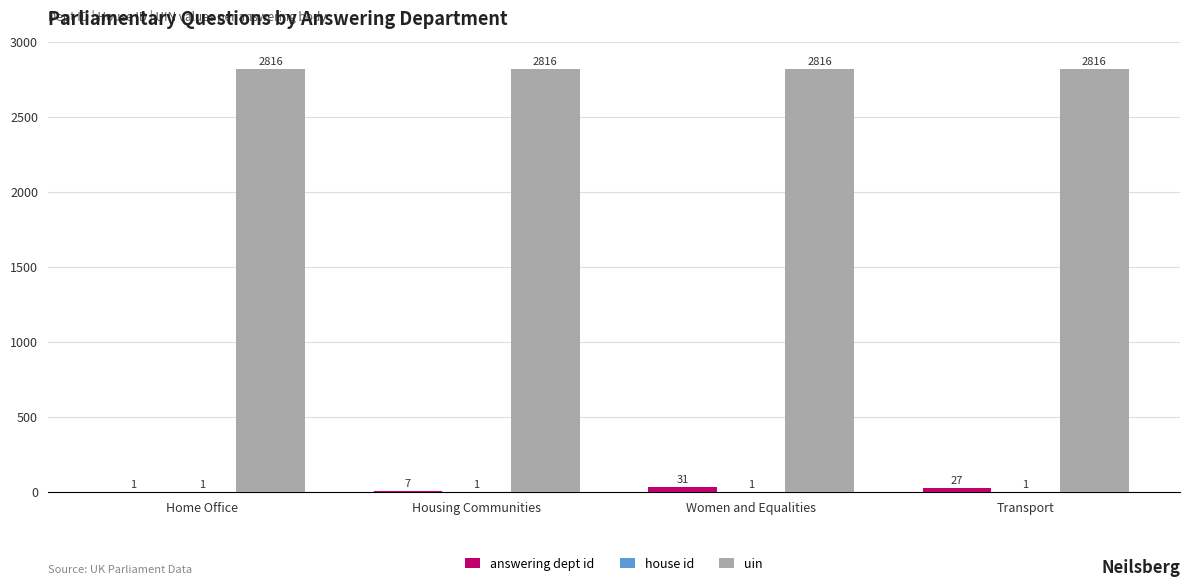

What is the highest value of the uin series?

2816